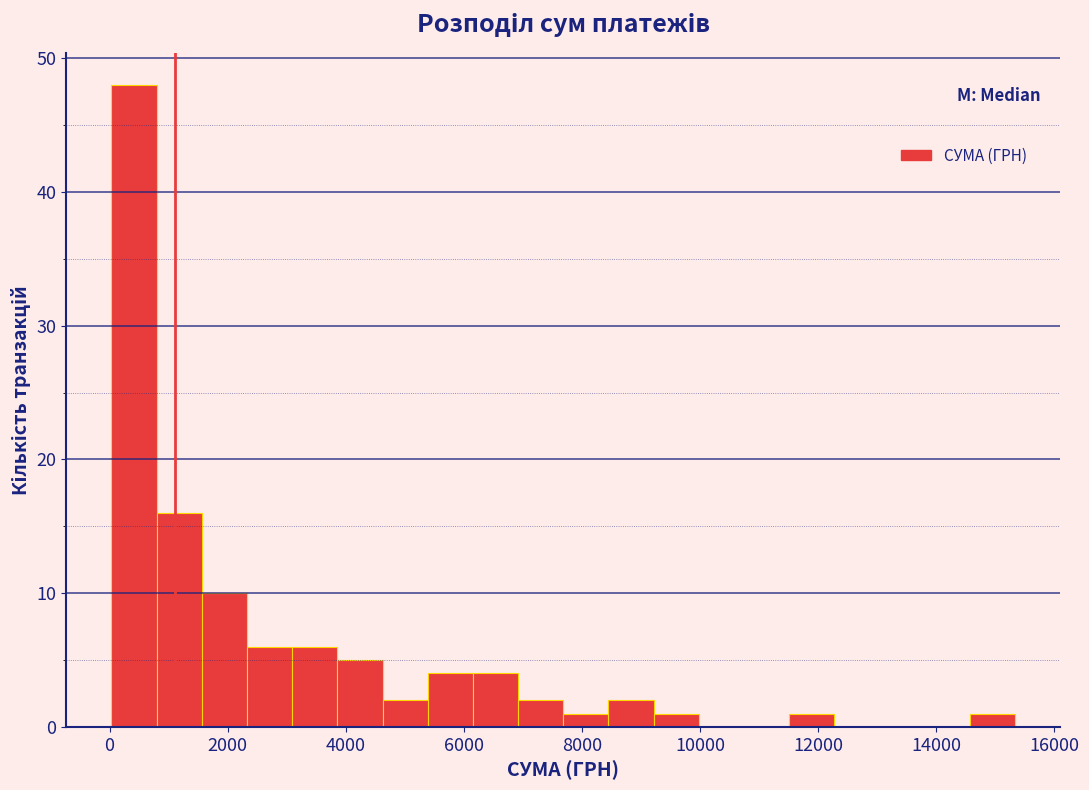

Read against the x-axis, roughly where is the centre of the tallest bar?

400